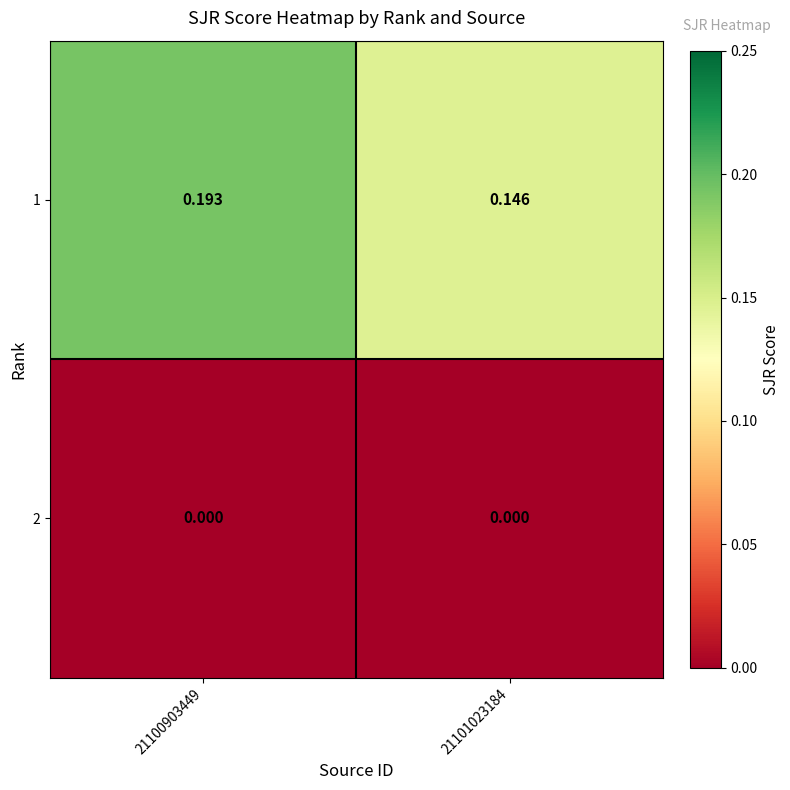

Is the value of 1 at 21100903449 greater than the value of 2 at 21100903449?

Yes